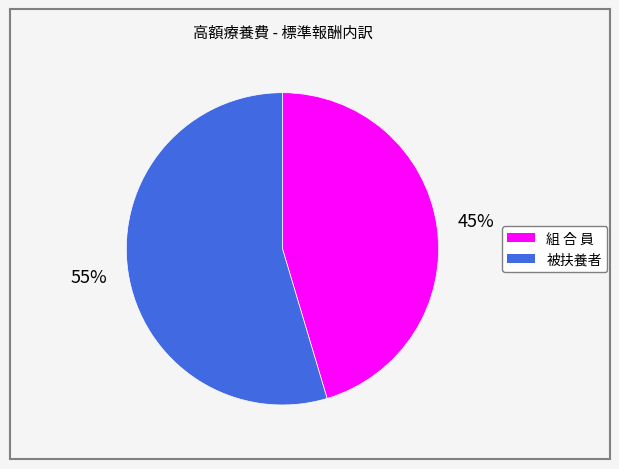

To the nearest percent, what portion does 被扶養者 represent?

55%